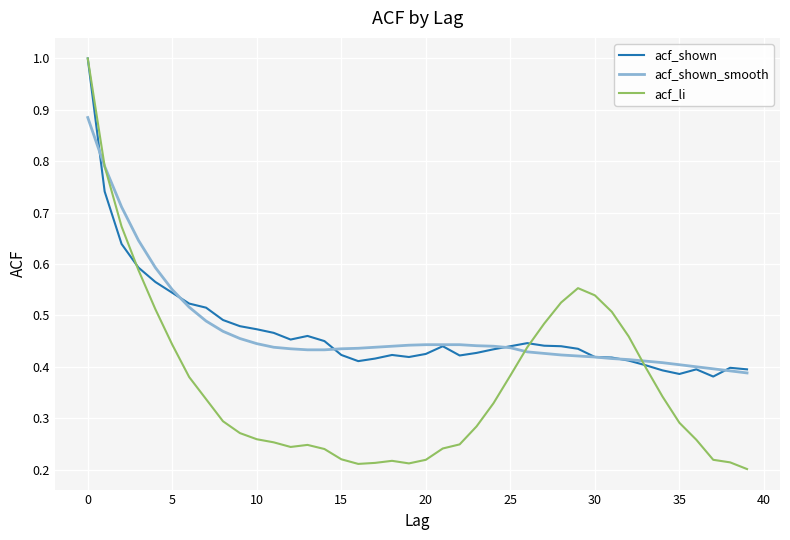

Which series has the largest range (max minus min)?

acf_li